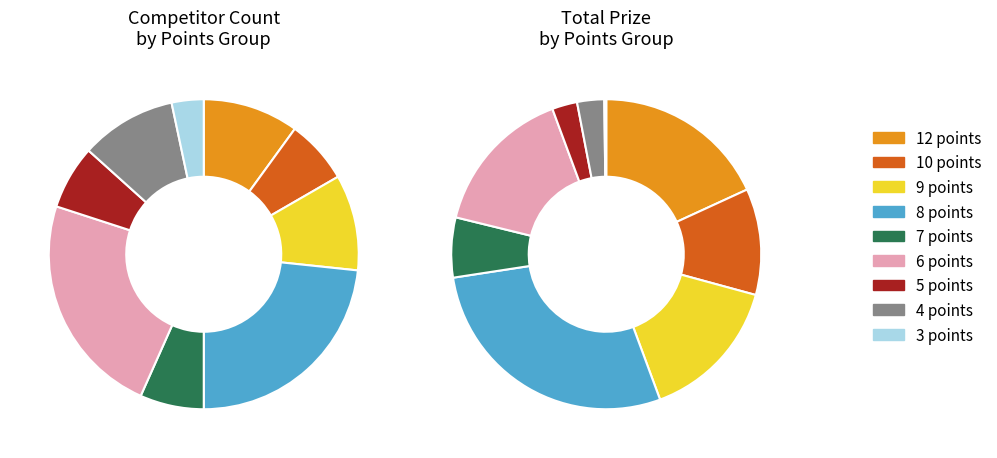

Count the number of slices in the pie.

9